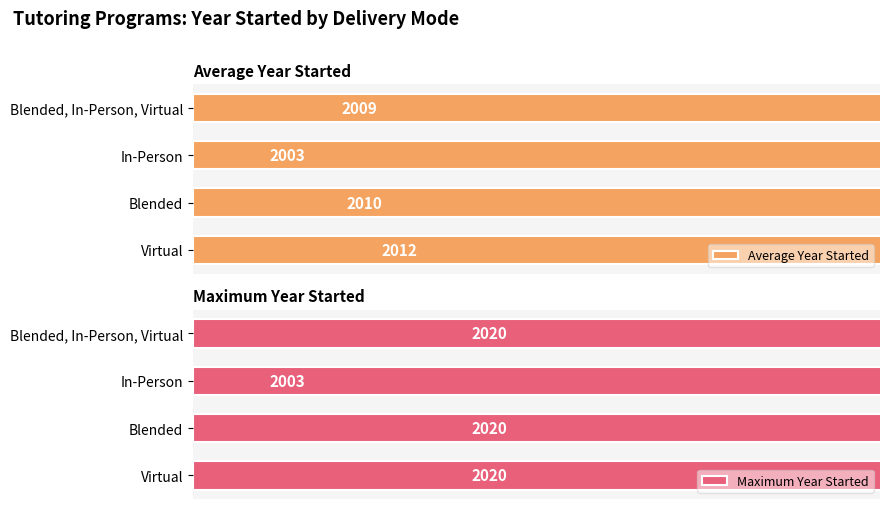

True or false: Maximum Year Started has a value of 2020.0 at Blended.

True